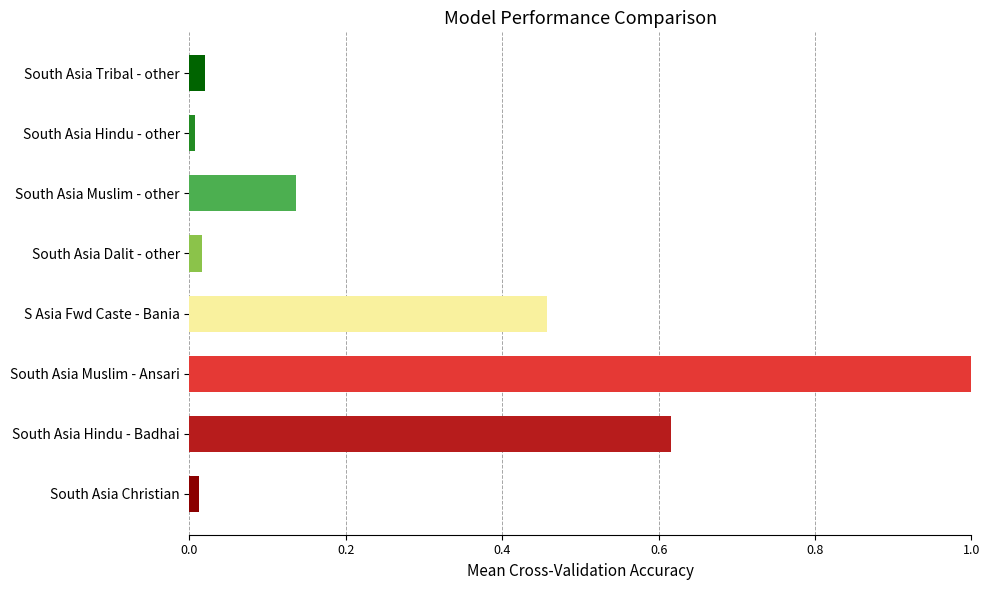

True or false: the data shows 0.0 at South Asia Dalit - other.

True